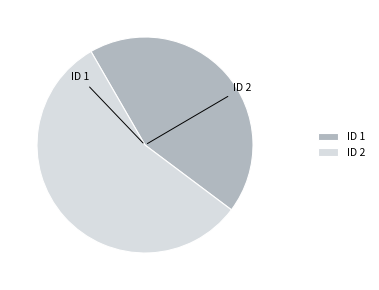

Rank the categories by value from lowest to highest.

ID 1, ID 2